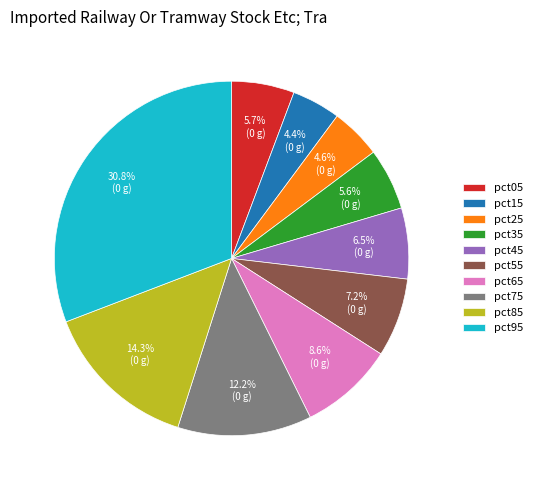

How much of the chart is everything except pct35?

94.4%